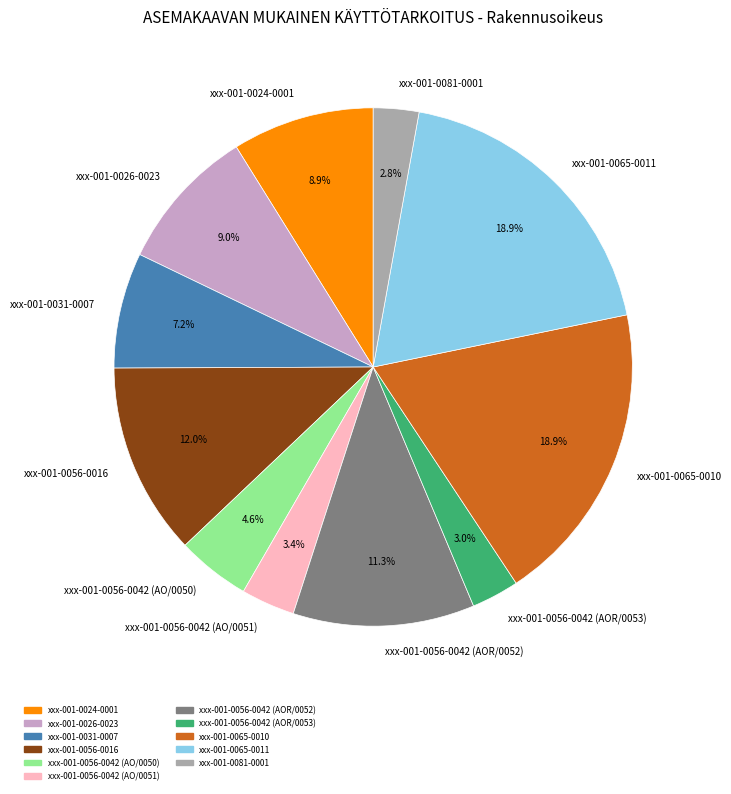

Is it true that xxx-001-0056-0042 (AO/0051) is 3% of the pie?

True